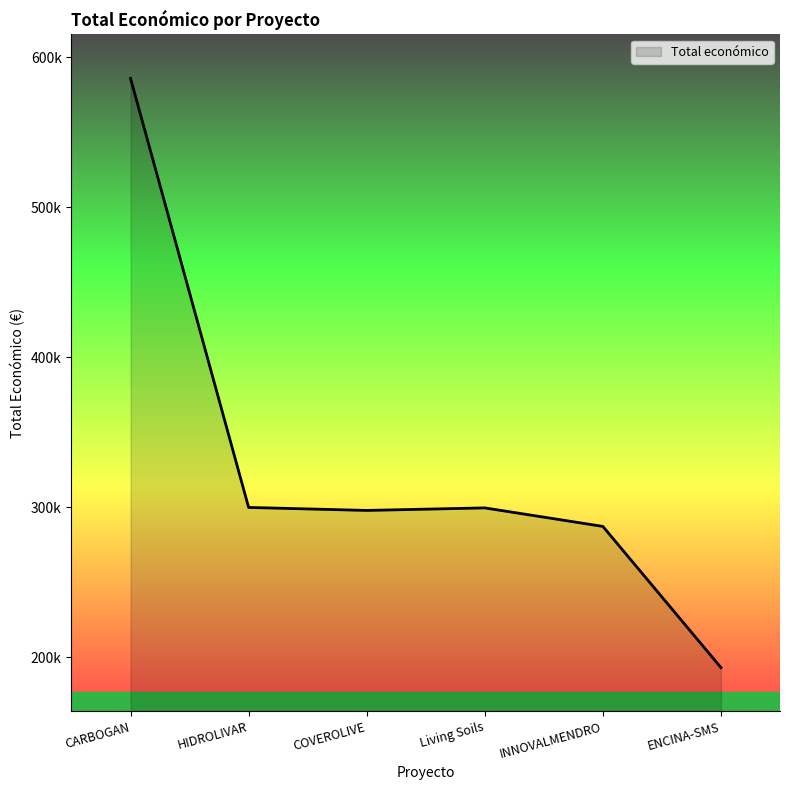

Does the chart display data point markers on the line(s)?

No